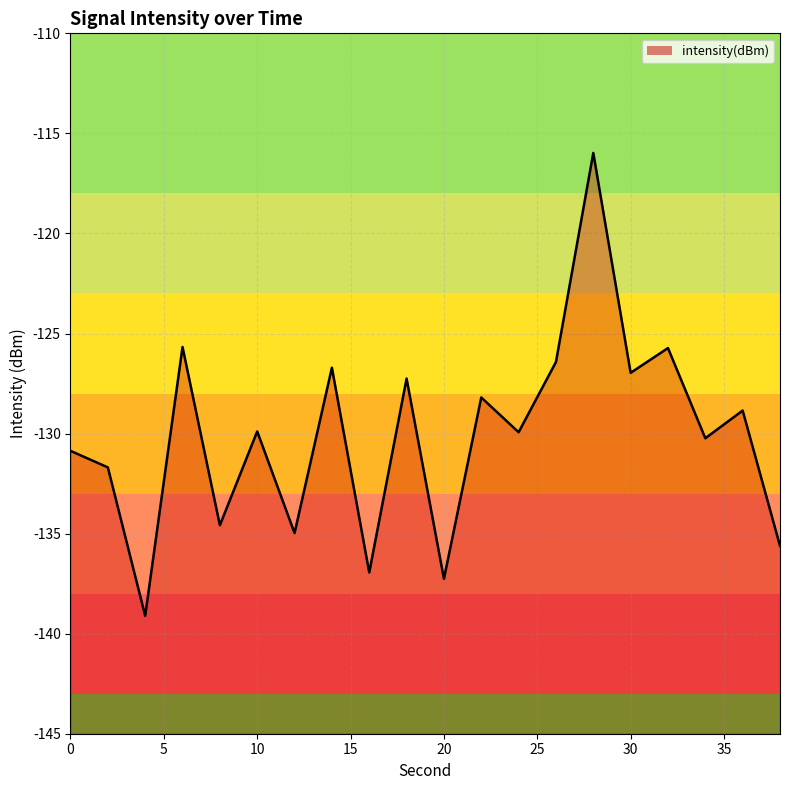

What is the smallest value displayed?

-139.1